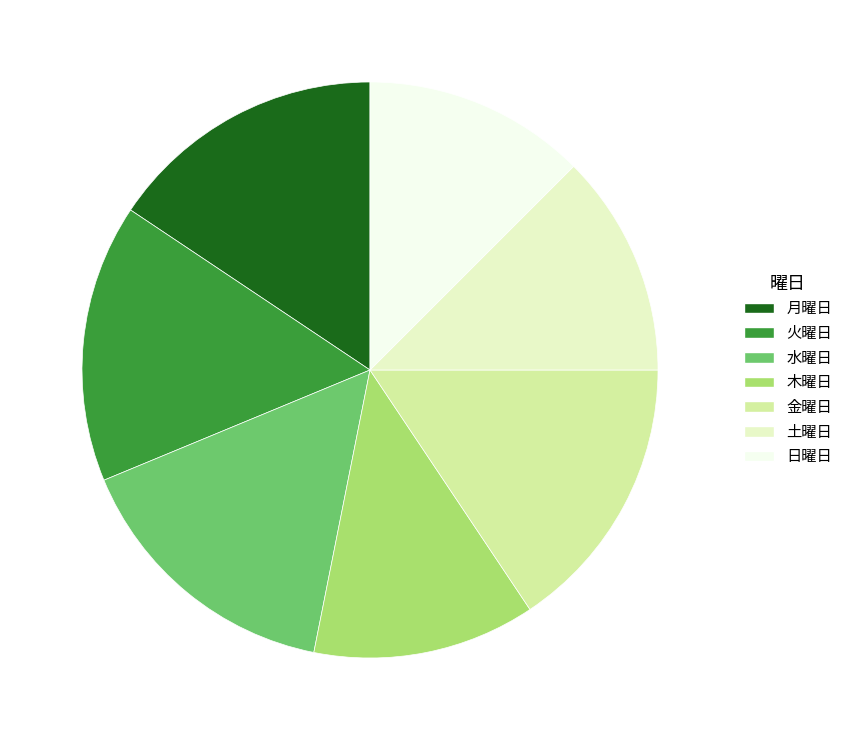

Does any single category account for the majority?

No